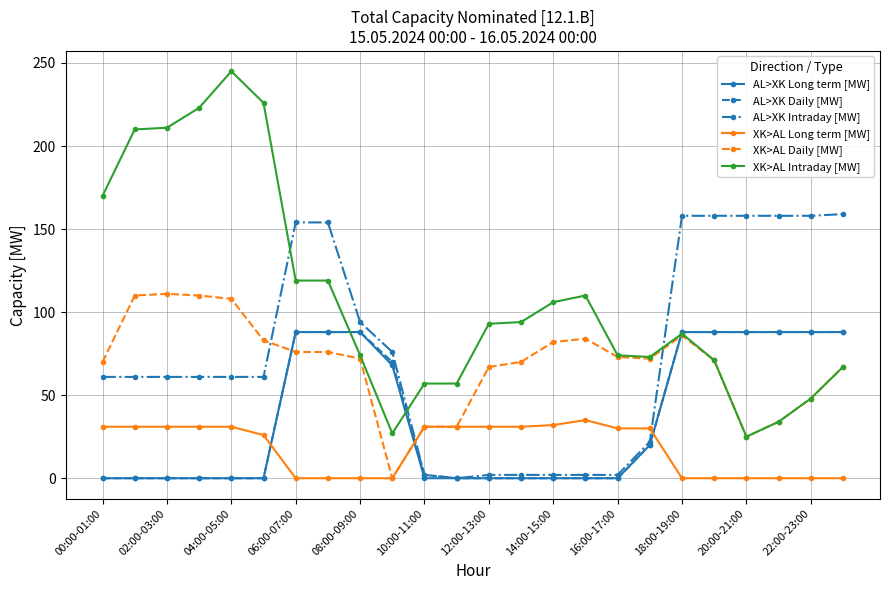

After their last crossing, which series has the higher values: XK>AL Daily [MW] or AL>XK Intraday [MW]?

AL>XK Intraday [MW]